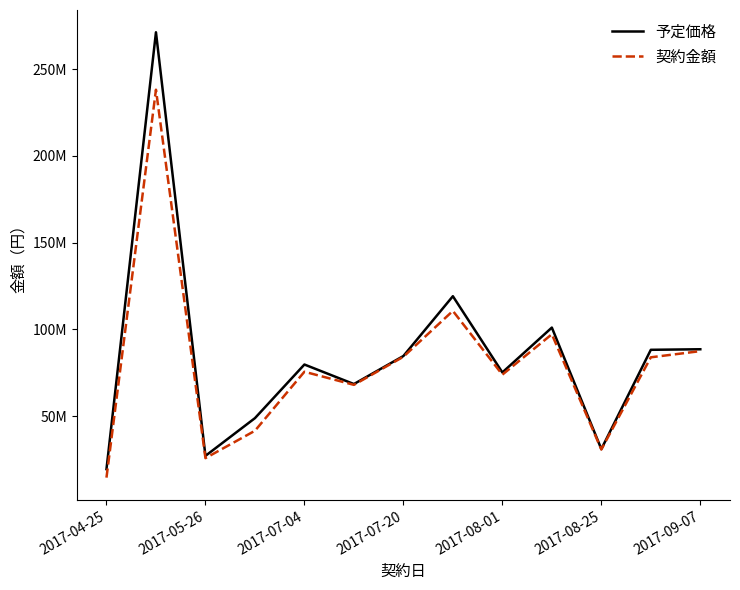

Does the chart display data point markers on the line(s)?

No